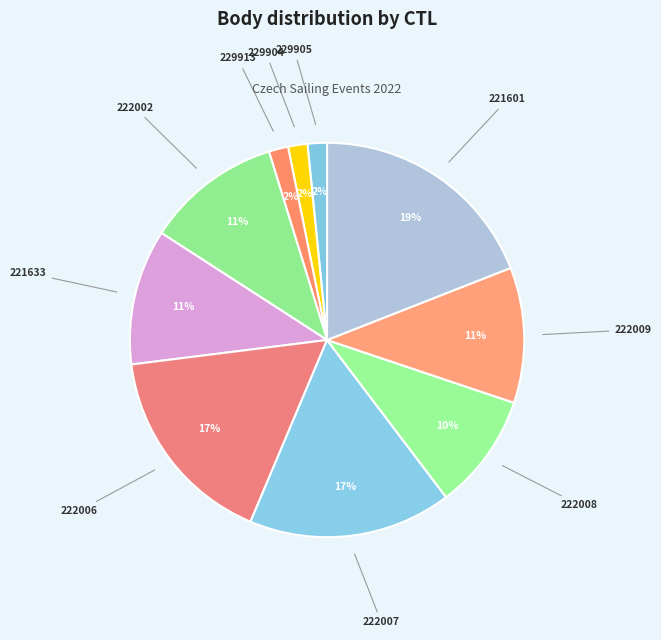

How many segments does this pie chart have?

10